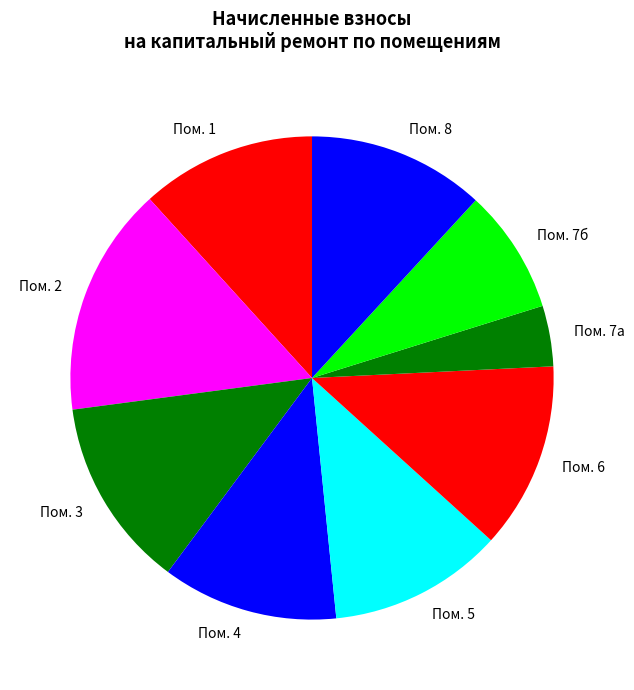

Which slice is the largest?

Пом. 2